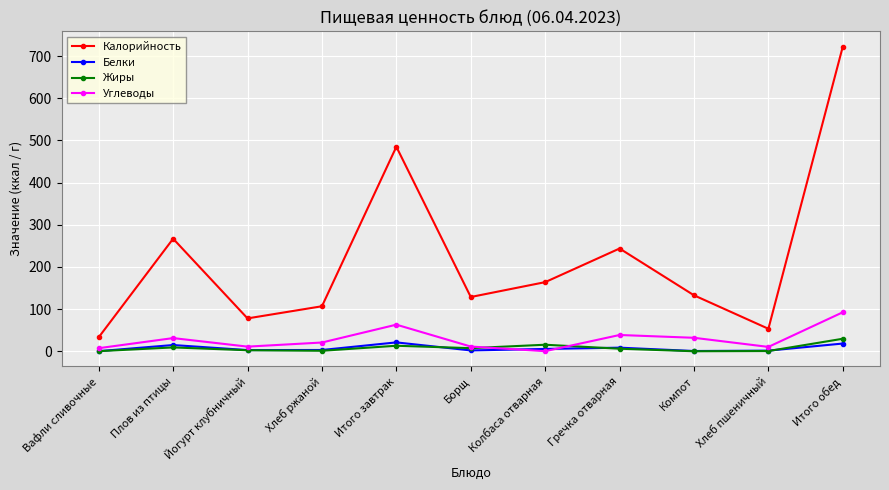

True or false: Калорийность has more than 2 points higher than both neighbors.

True